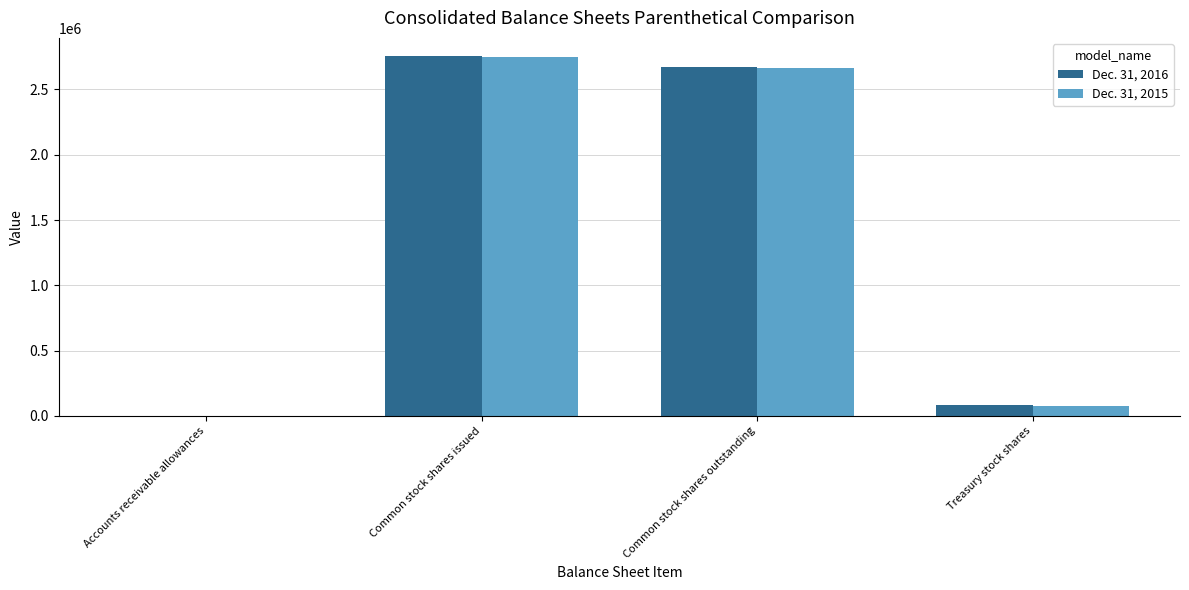

Reading right to left, extract all data points from this chart.

Dec. 31, 2016: 81584	2675466	2757050	31
Dec. 31, 2015: 79664	2665434	2745098	34